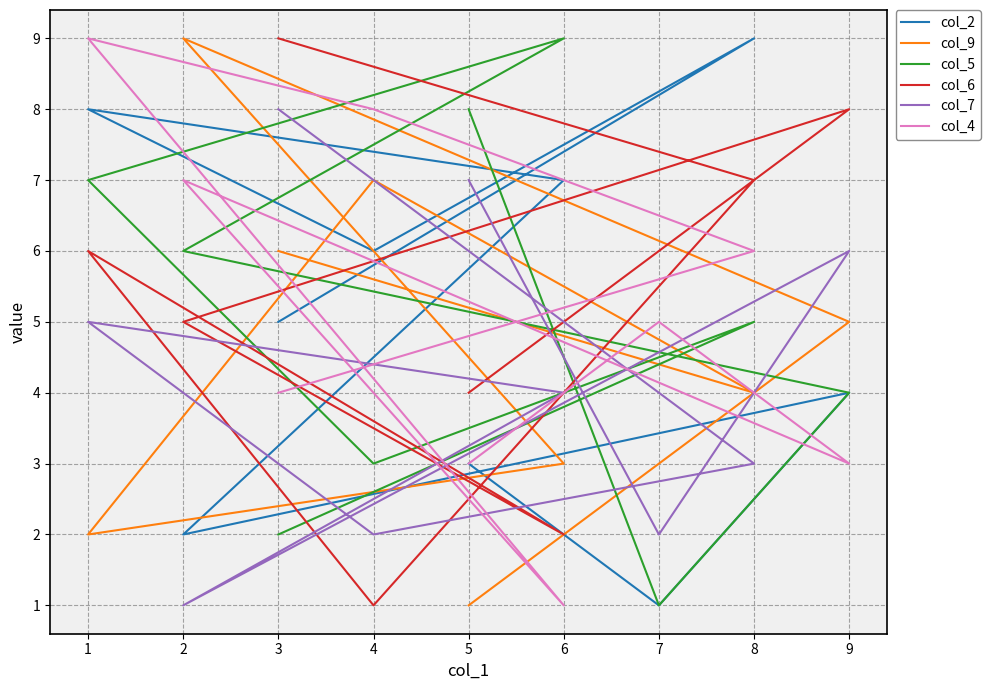

Rank the series by their maximum value, from highest to lowest.

col_2, col_9, col_5, col_6, col_4, col_7